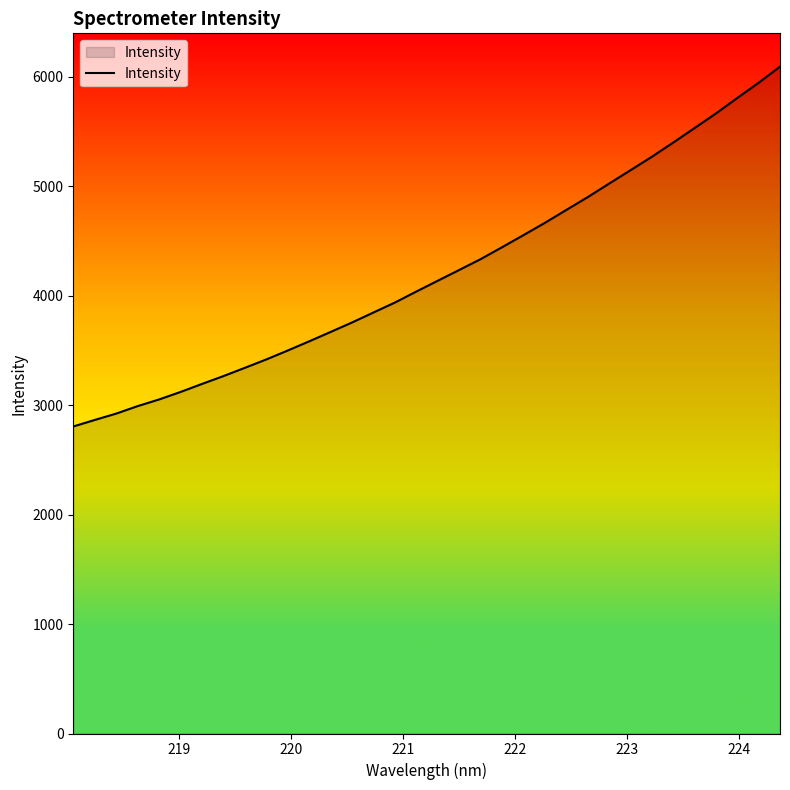

What is the minimum value shown in the chart?

2804.8